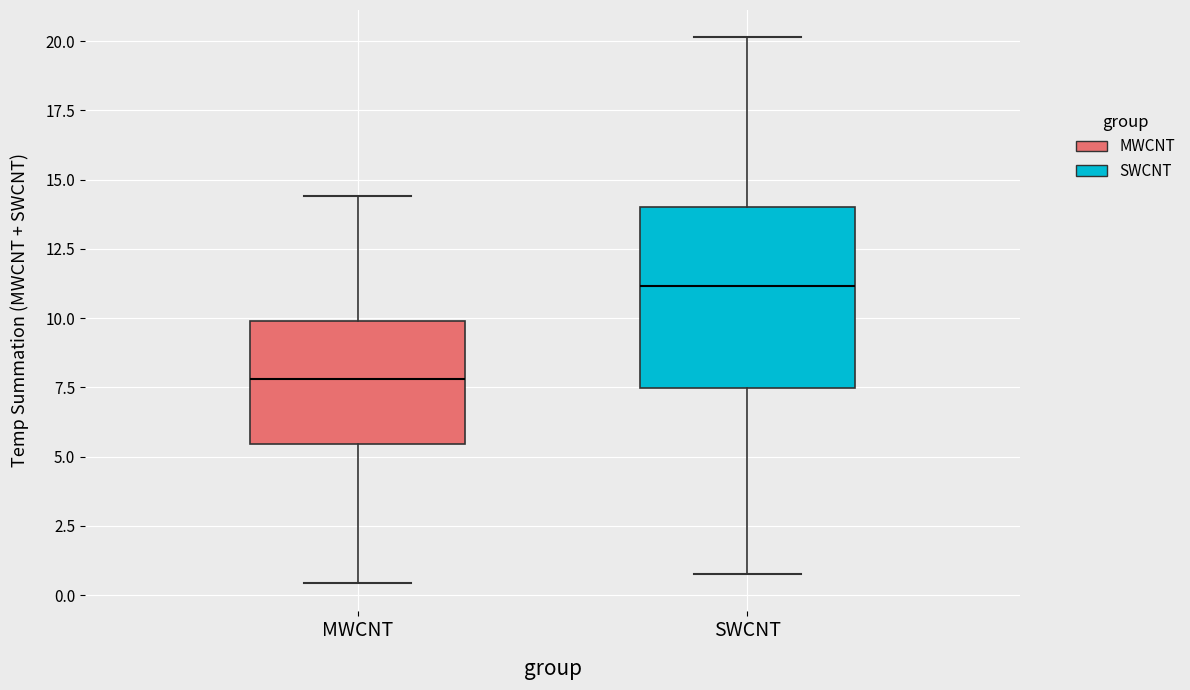

Which box's median line is the highest?

SWCNT